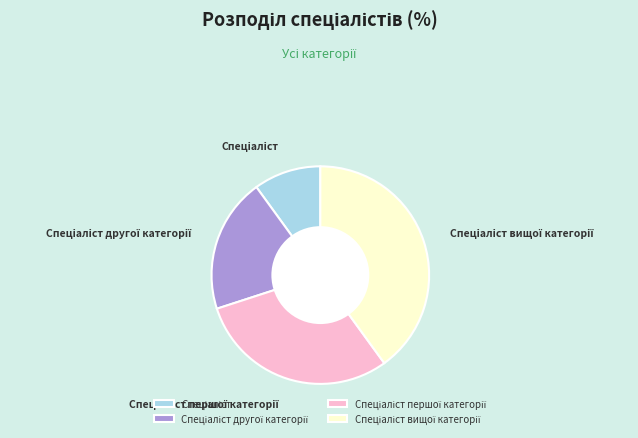

Is there a majority slice in this chart?

No